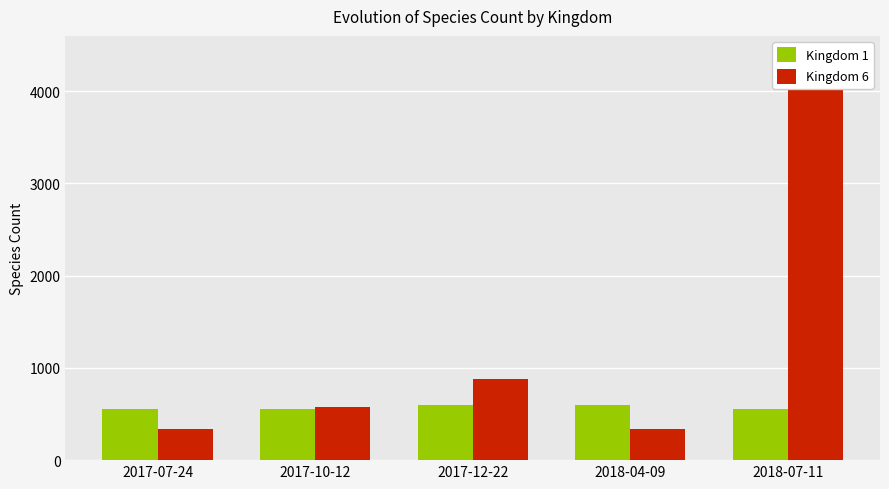

At 2017-12-22, list the series in order from smallest to largest.

Kingdom 1, Kingdom 6